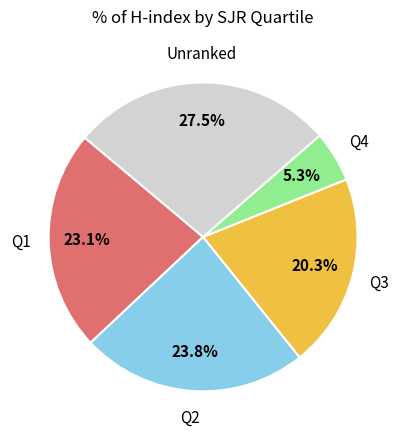

How many segments does this pie chart have?

5